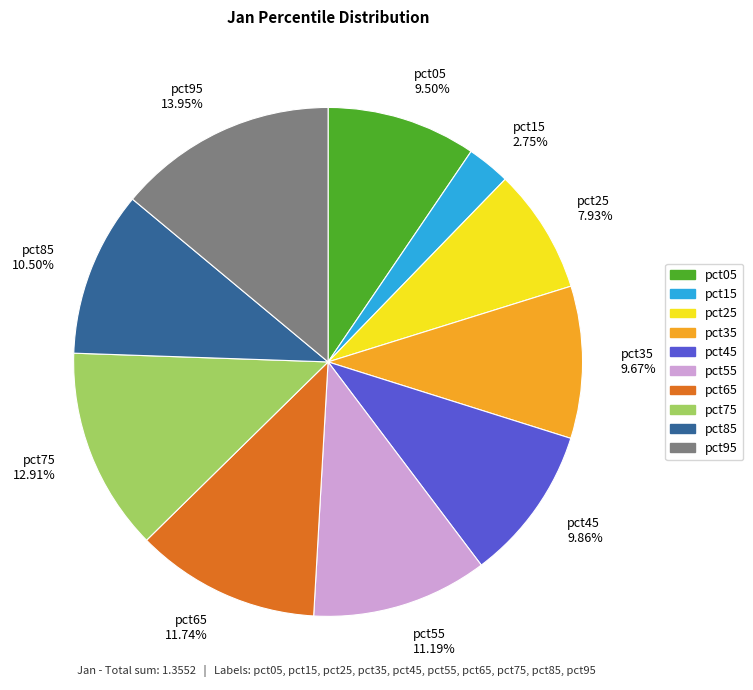

To the nearest percent, what is the combined percentage of pct65 and pct35?

21%